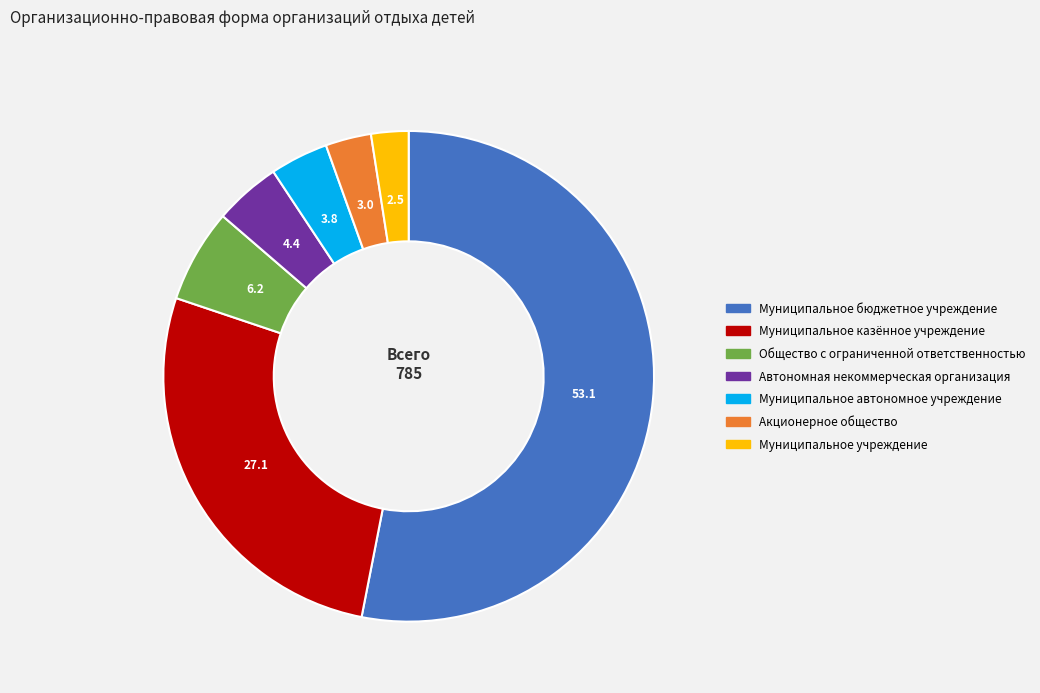

Which slice is the largest?

Муниципальное бюджетное учреждение